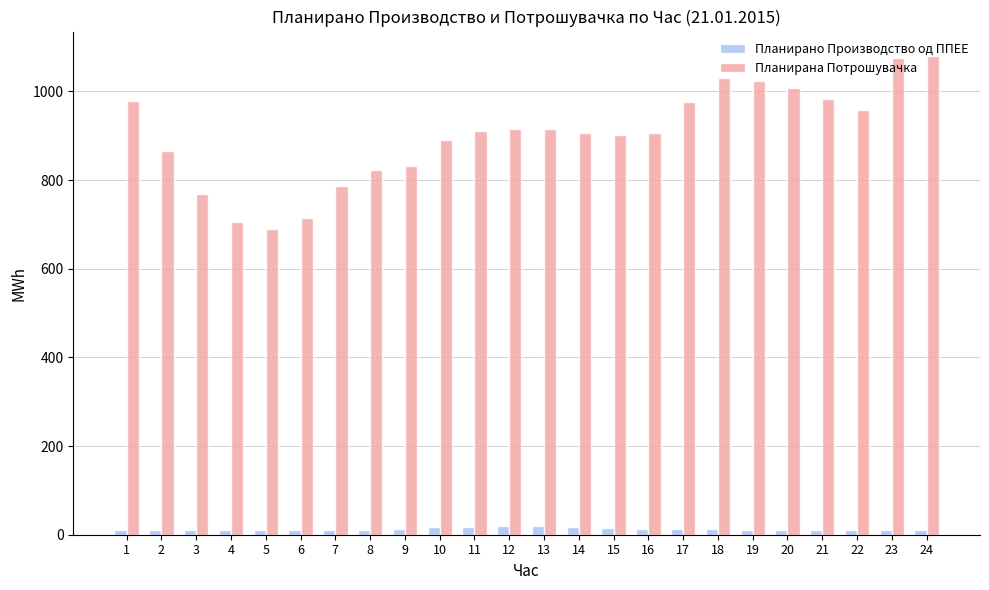

What is the maximum value shown in the chart?

1080.9